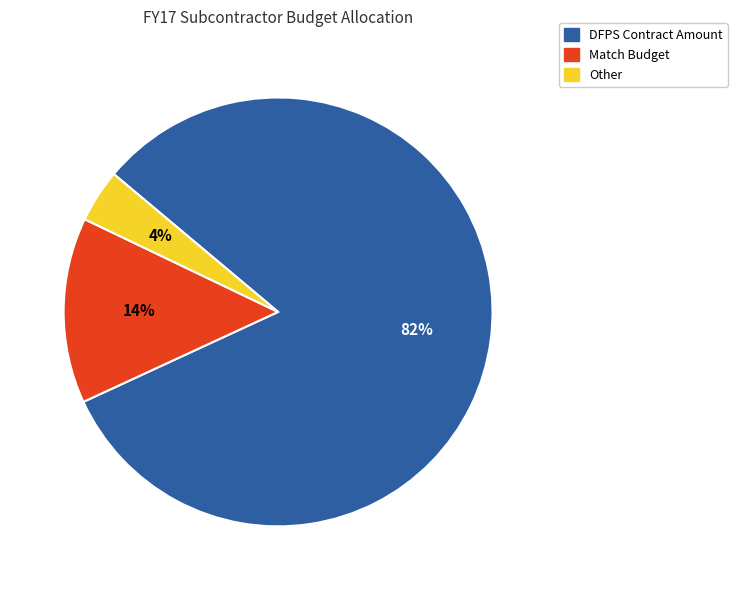

To the nearest percent, what is the difference between the Match Budget and Other slice percentages?

10%